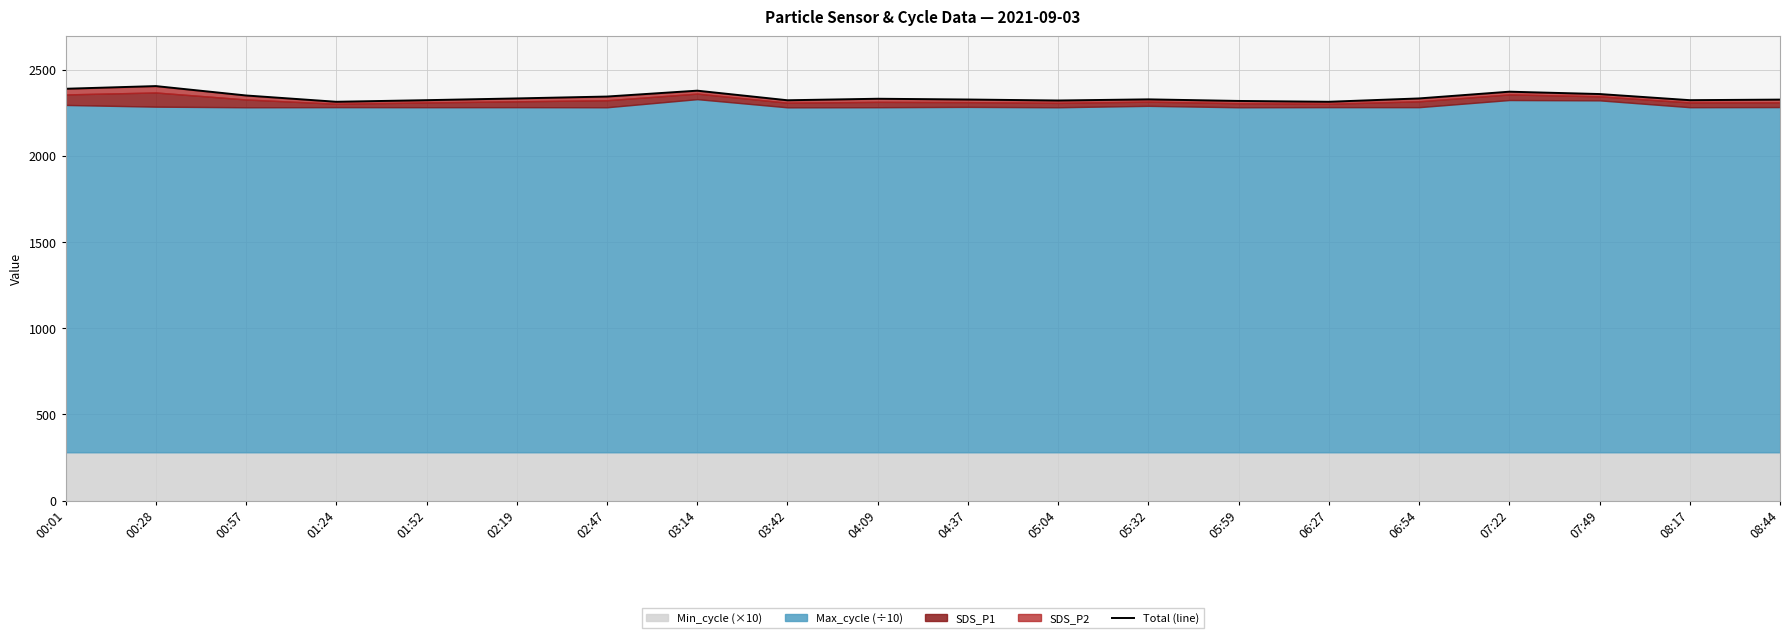

Rank the categories by value from lowest to highest.

01:24, 06:27, 05:59, 05:04, 03:42, 01:52, 08:17, 08:44, 04:37, 05:32, 04:09, 02:19, 06:54, 02:47, 00:57, 07:49, 07:22, 03:14, 00:01, 00:28